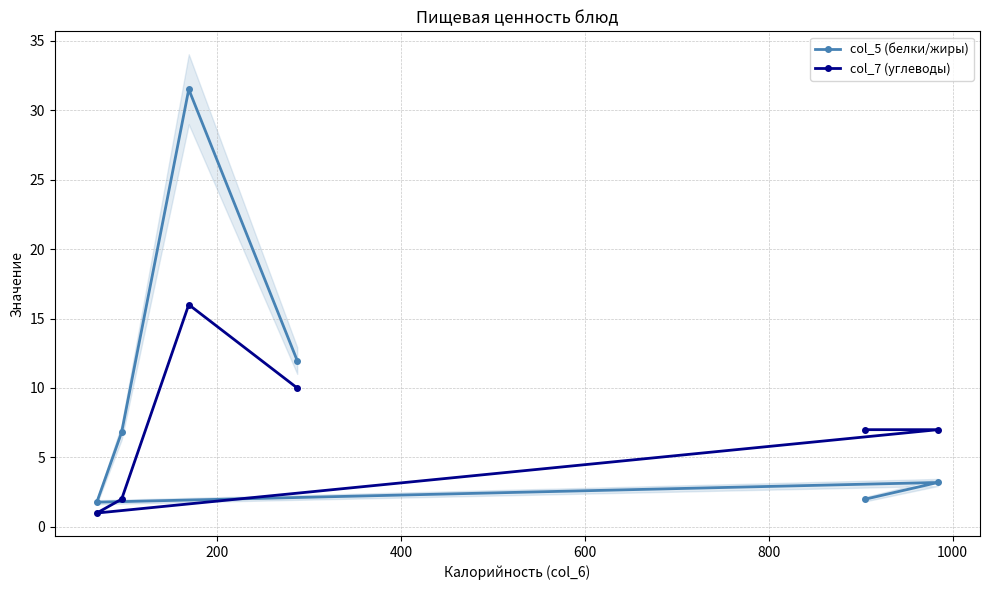

What is the value of the col_7 (углеводы) point at the 5th from the left?

7.0